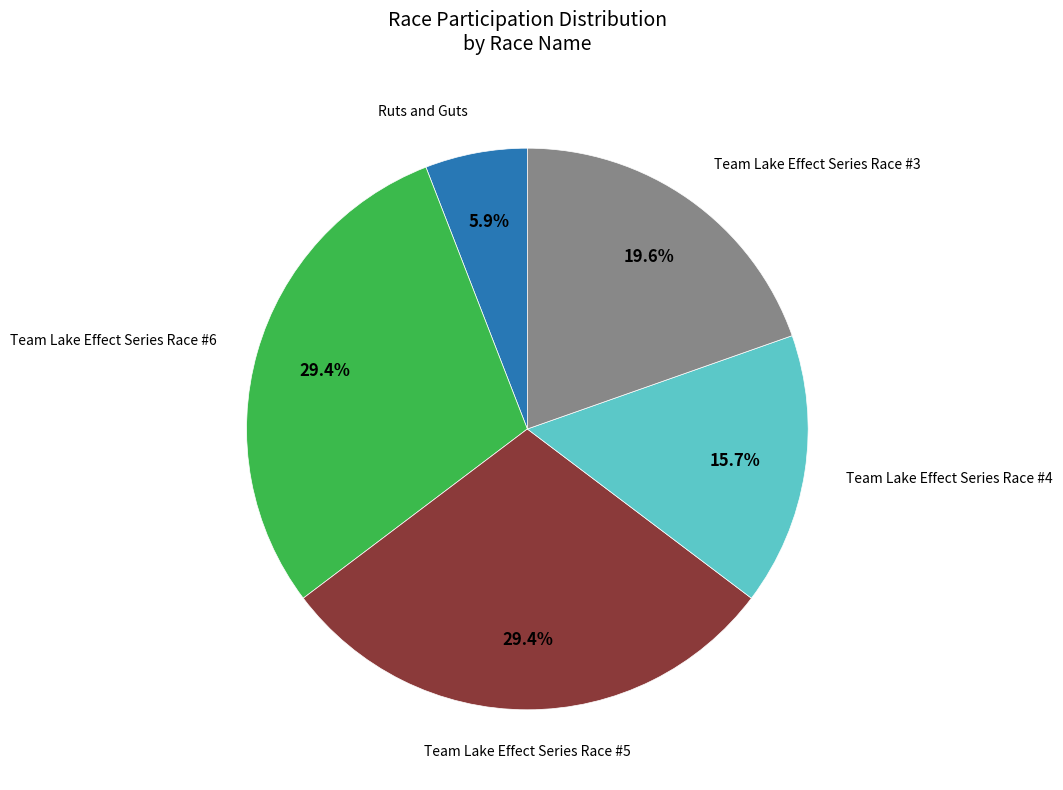

To the nearest percent, what is the difference between the largest and smallest slice percentages?

24%